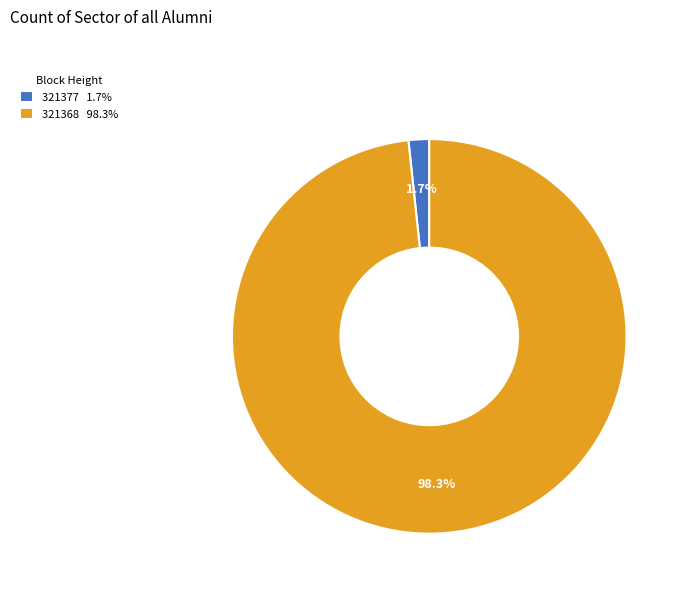

Which slice is the largest?

321368